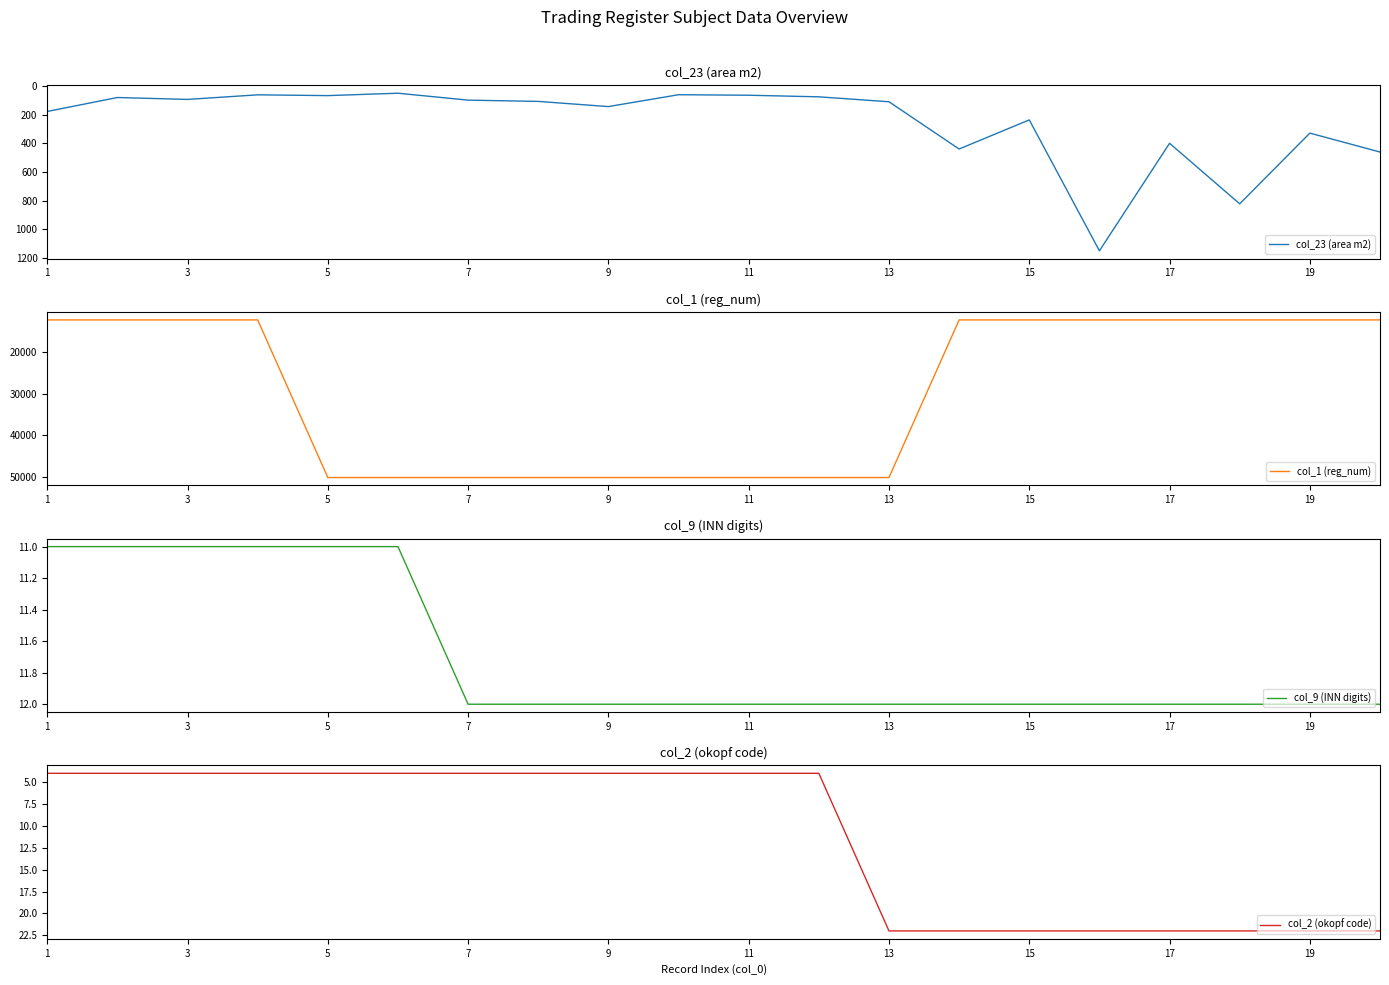

What is the sum of all col_23 (area m2) values?

5035.3